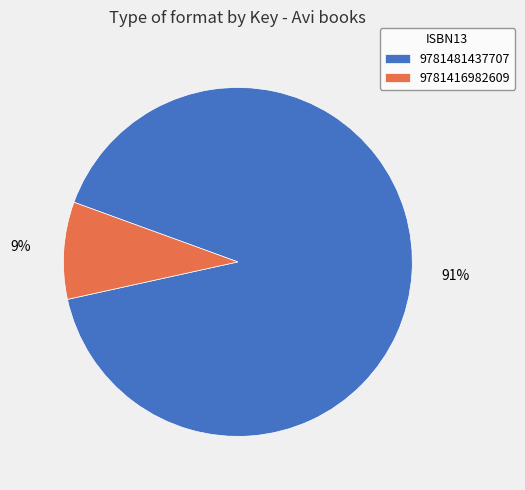

Rank the categories by value from lowest to highest.

9781416982609, 9781481437707